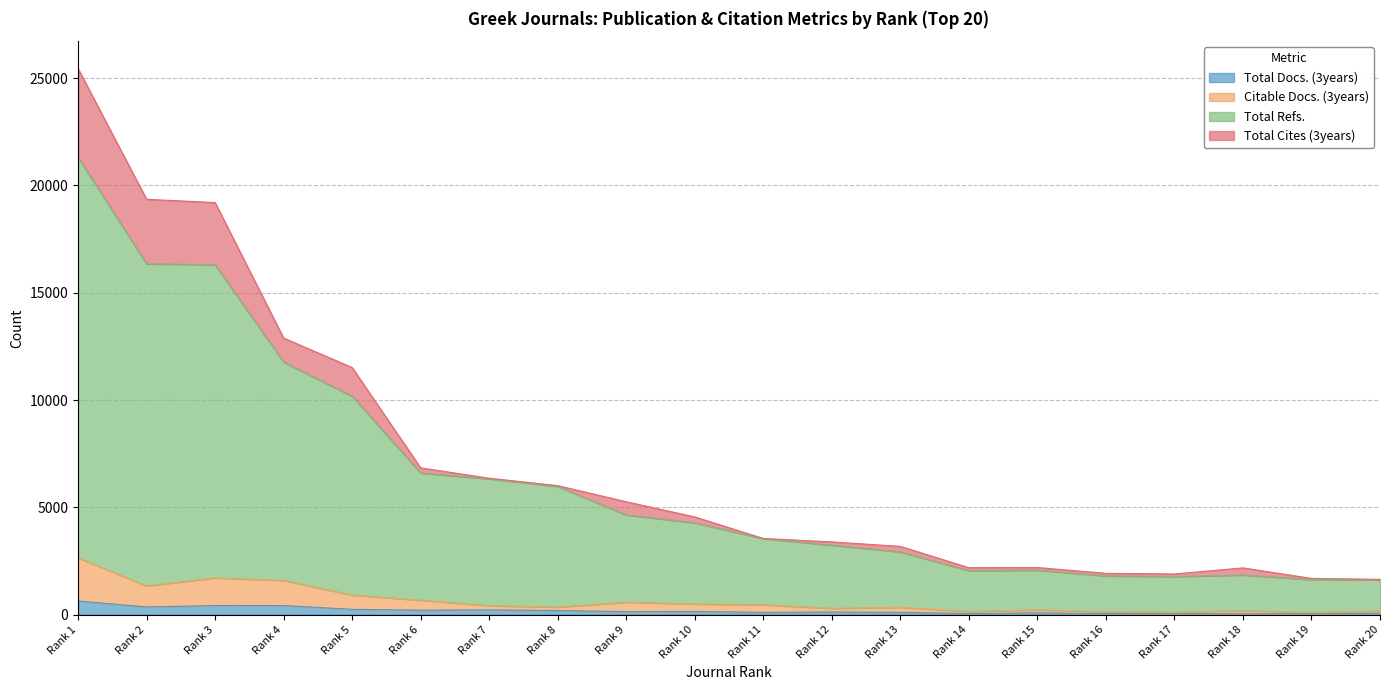

Which series has the largest total across all categories?

Total Refs.